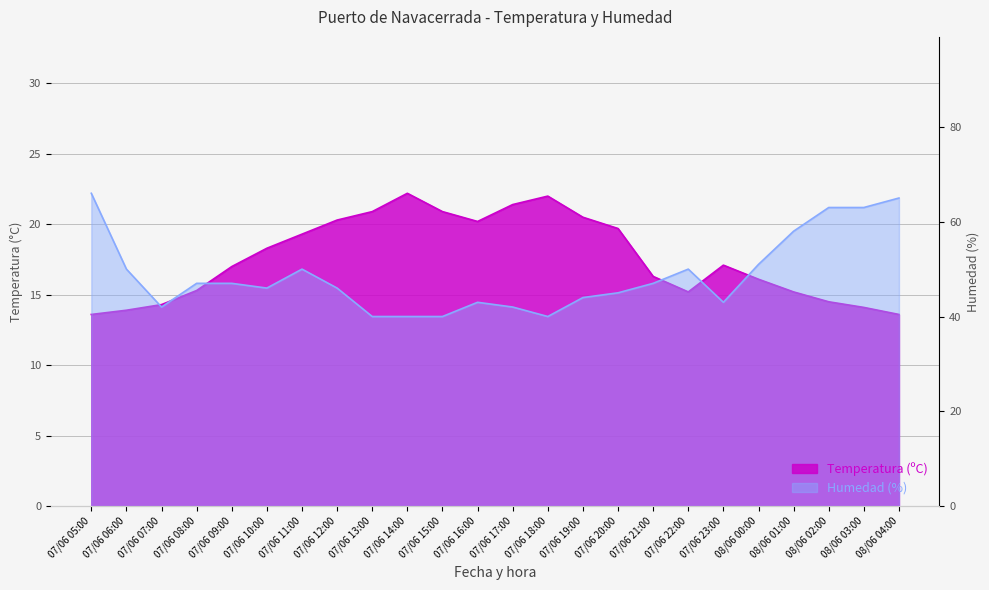

List the series in order of their overall mean, lowest first.

Temperatura (ºC), Humedad (%)